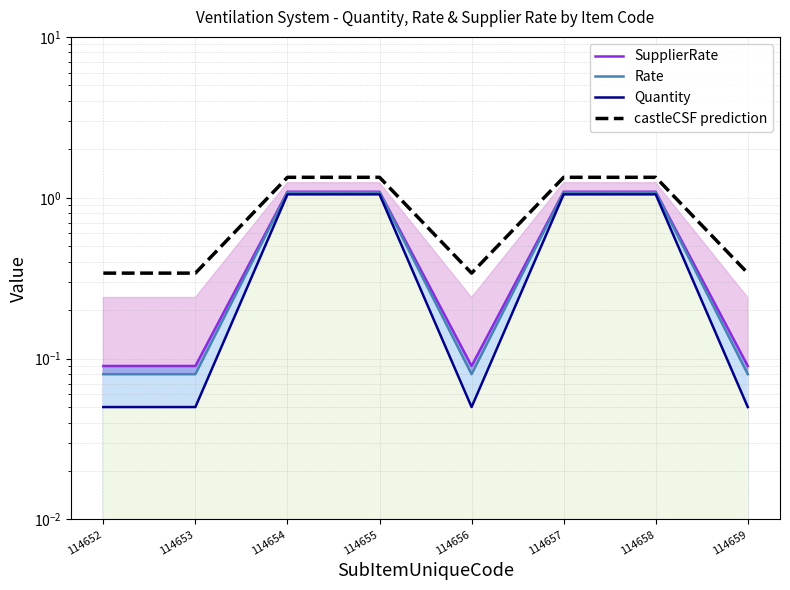

The SupplierRate series shows 1.1 at 114654. True or false?

True